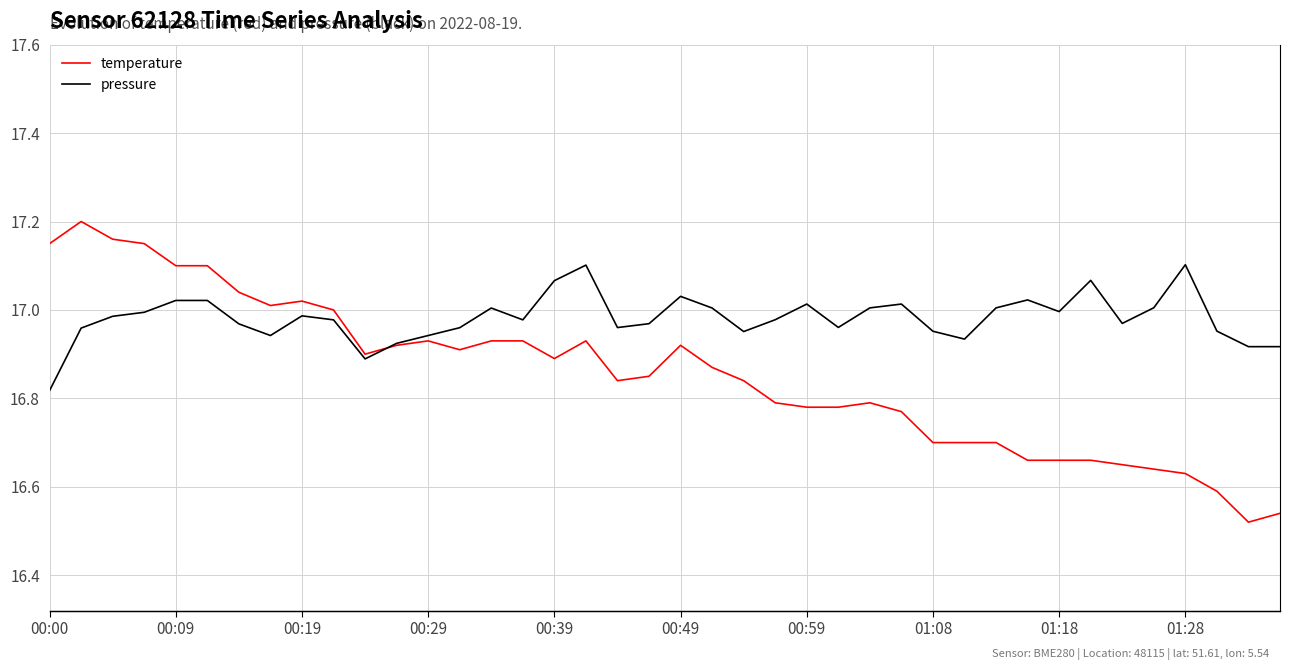

Reading left to right, list all the values displayed in this chart.

temperature: 17.1	17.2	17.2	17.1	17.1	17.1	17.0	17.0	17.0	17.0	16.9	16.9	16.9	16.9	16.9	16.9	16.9	16.9	16.8	16.9	16.9	16.9	16.8	16.8	16.8	16.8	16.8	16.8	16.7	16.7	16.7	16.7	16.7	16.7	16.6	16.6	16.6	16.6	16.5	16.5
pressure: 101205.7	101219.9	101222.6	101223.5	101226.2	101226.2	101220.8	101218.2	101222.7	101221.8	101212.9	101216.4	101218.2	101220.0	101224.4	101221.8	101230.7	101234.2	101220.0	101220.9	101227.1	101224.4	101219.1	101221.8	101225.3	101220.0	101224.5	101225.3	101219.2	101217.4	101224.5	101226.3	101223.6	101230.7	101220.9	101224.5	101234.3	101219.2	101215.7	101215.7